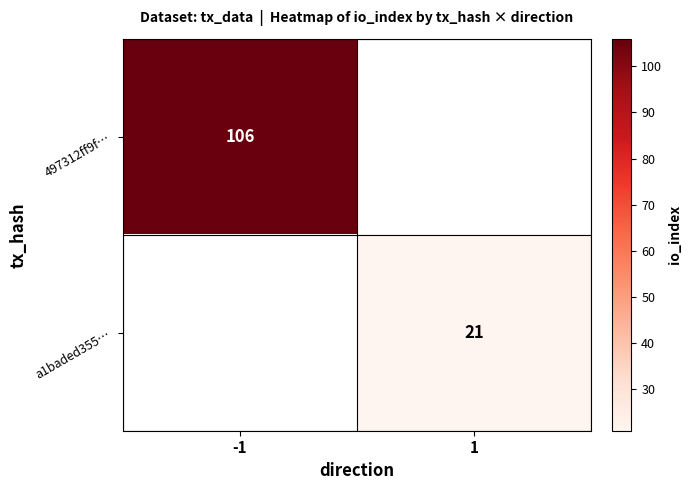

How many series are shown in this chart?

2